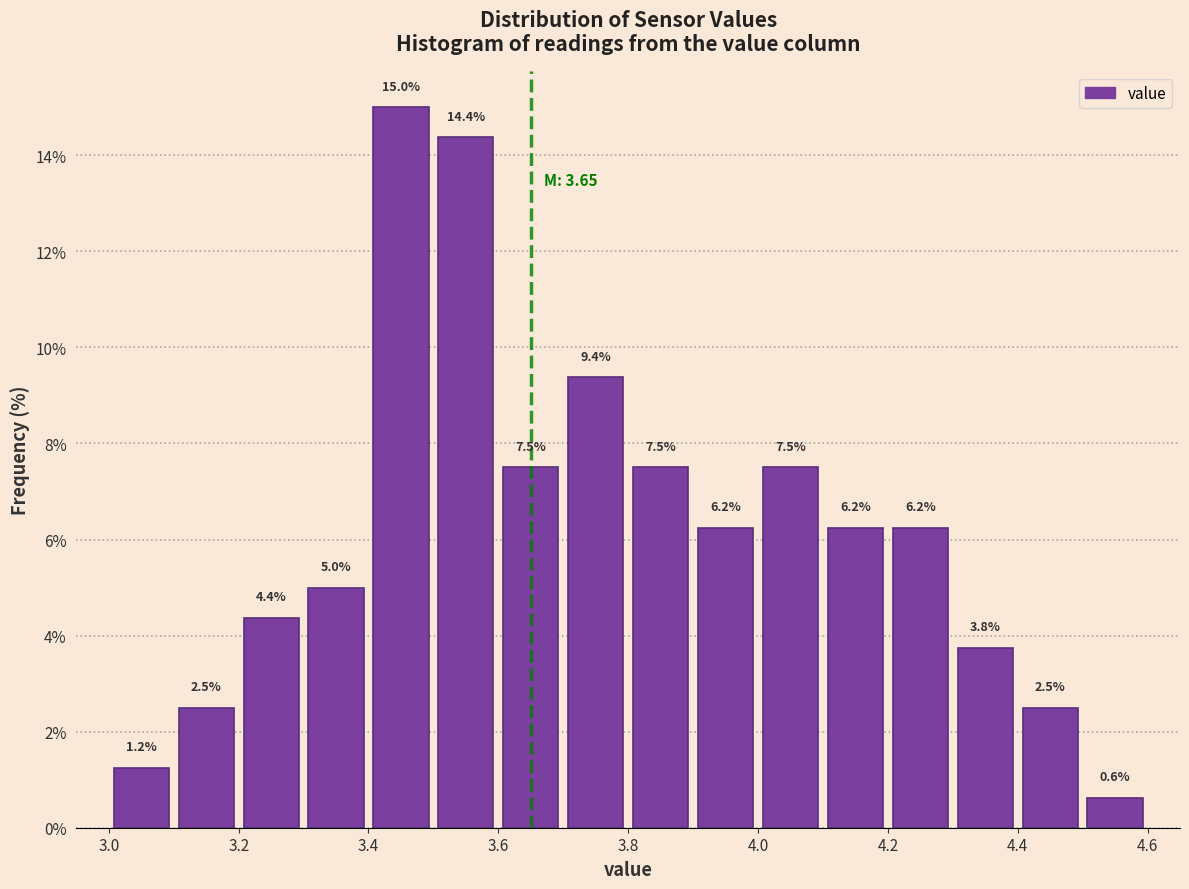

Reading left to right, transcribe this chart: for each bar, give the range it covers on the x-axis and its height.

3.0 to 3.1: 1.2
3.1 to 3.2: 2.5
3.2 to 3.3: 4.4
3.3 to 3.4: 5.0
3.4 to 3.5: 15.0
3.5 to 3.6: 14.4
3.6 to 3.7: 7.5
3.7 to 3.8: 9.4
3.8 to 3.9: 7.5
3.9 to 4.0: 6.2
4.0 to 4.1: 7.5
4.1 to 4.2: 6.2
4.2 to 4.3: 6.2
4.3 to 4.4: 3.8
4.4 to 4.5: 2.5
4.5 to 4.6: 0.6